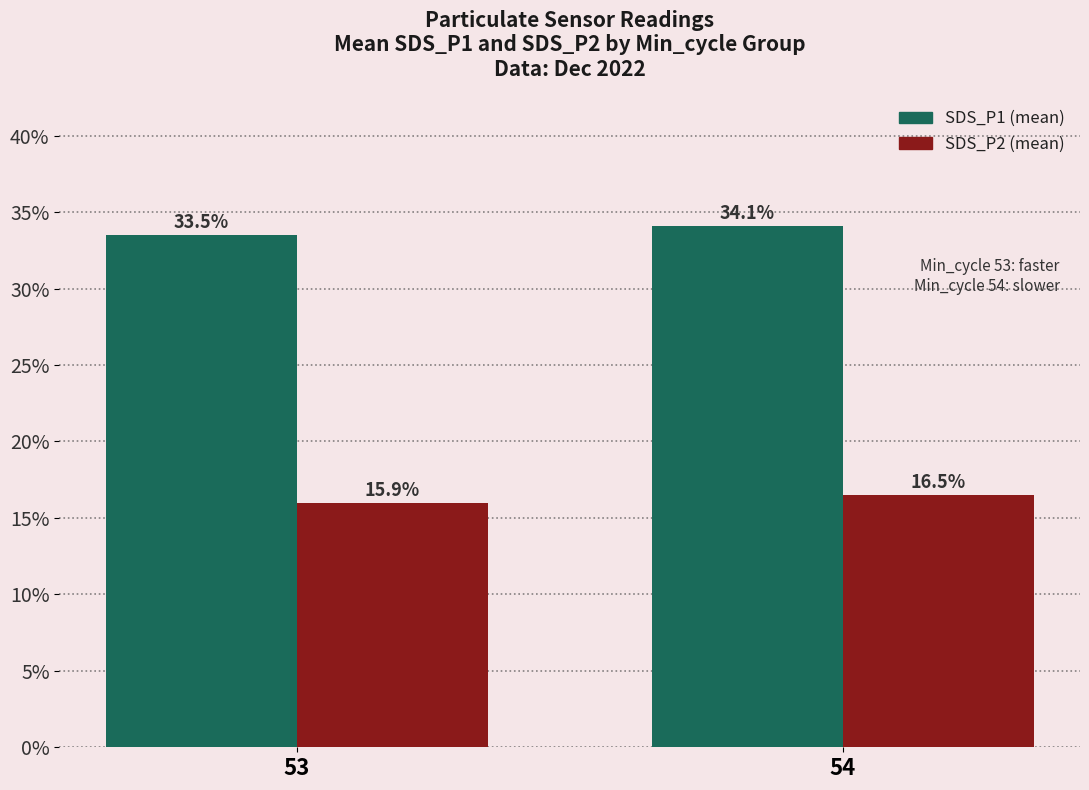

What is the value of the SDS_P1 (mean) bar at the 2nd from the left?

34.1